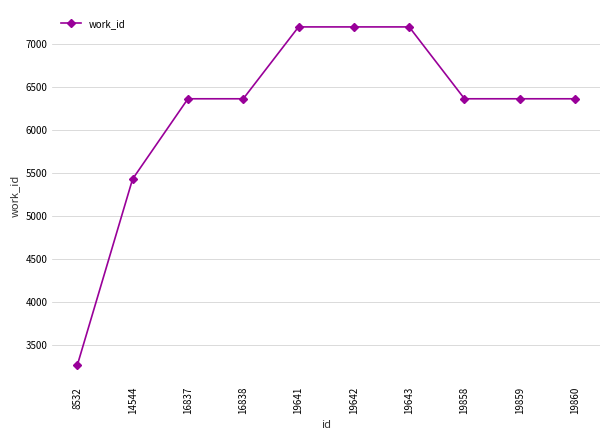

Reading right to left, transcribe all the data shown in this chart.

6366	6366	6366	7201	7201	7201	6366	6366	5434	3271